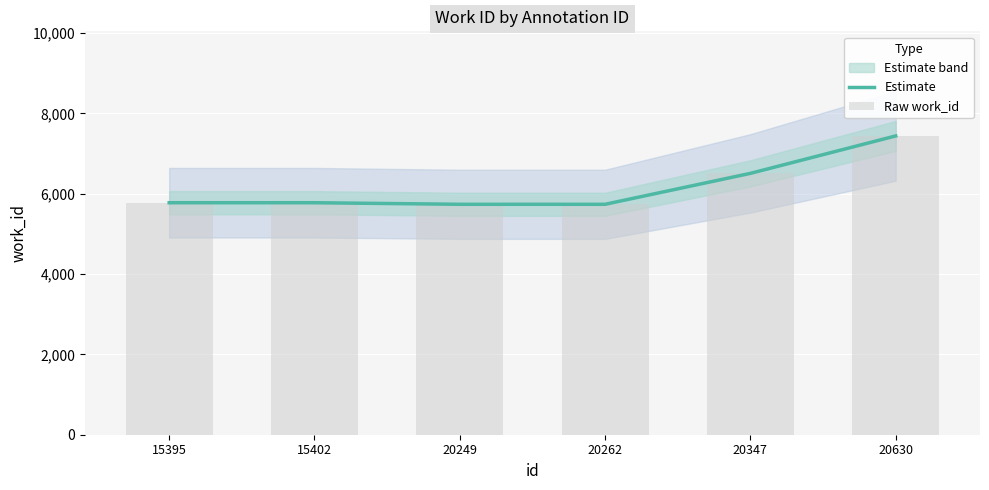

Where does the Estimate series first go above 5775?

20347